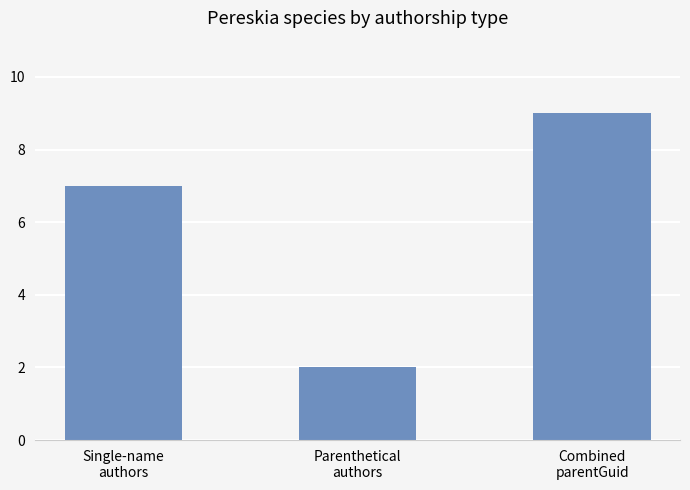

What is the maximum value shown in the chart?

9